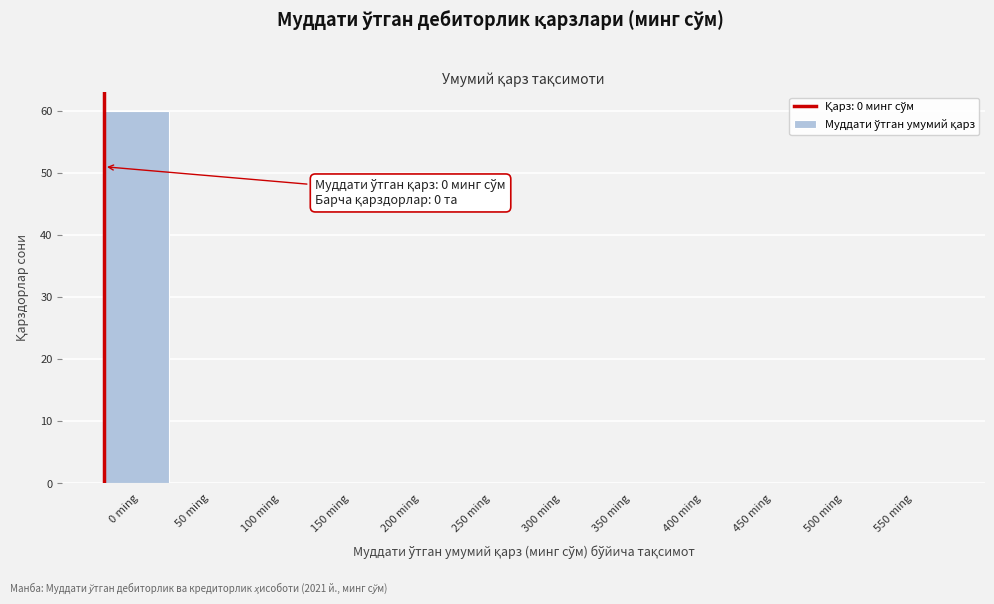

Reading left to right, what are all the values shown in this chart?

0 ming=60	50 ming=0	100 ming=0	150 ming=0	200 ming=0	250 ming=0	300 ming=0	350 ming=0	400 ming=0	450 ming=0	500 ming=0	550 ming=0